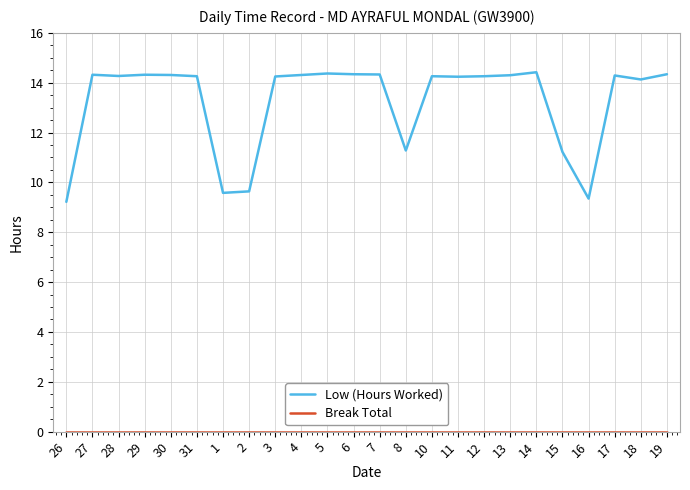

What is the difference between the highest and lowest values at 30?

14.3